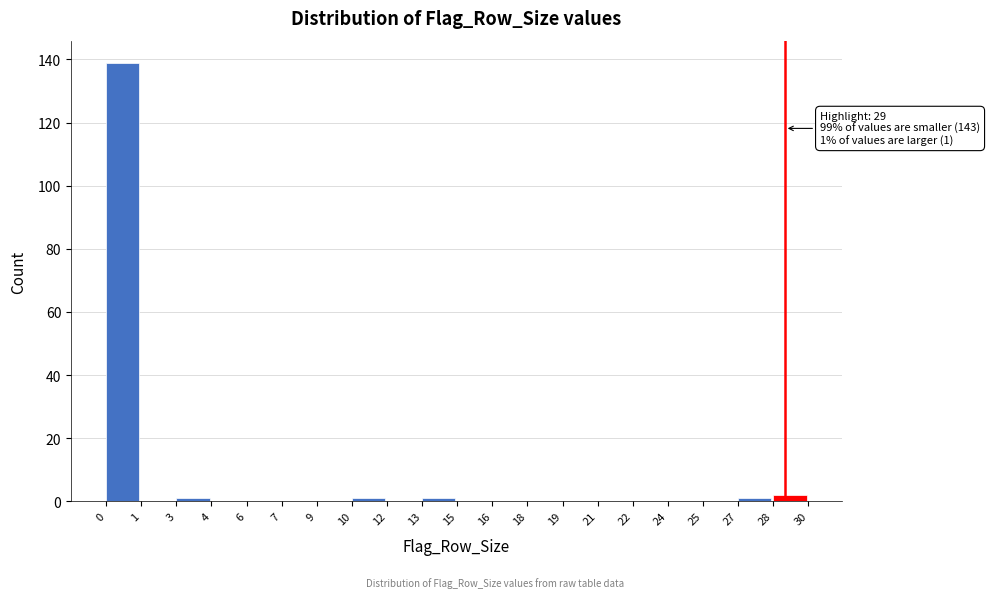

Reading right to left, transcribe all the data shown in this chart.

28=2	27=1	25=0	24=0	22=0	21=0	19=0	18=0	16=0	15=0	13=1	12=0	10=1	9=0	7=0	6=0	4=0	3=1	1=0	0=139